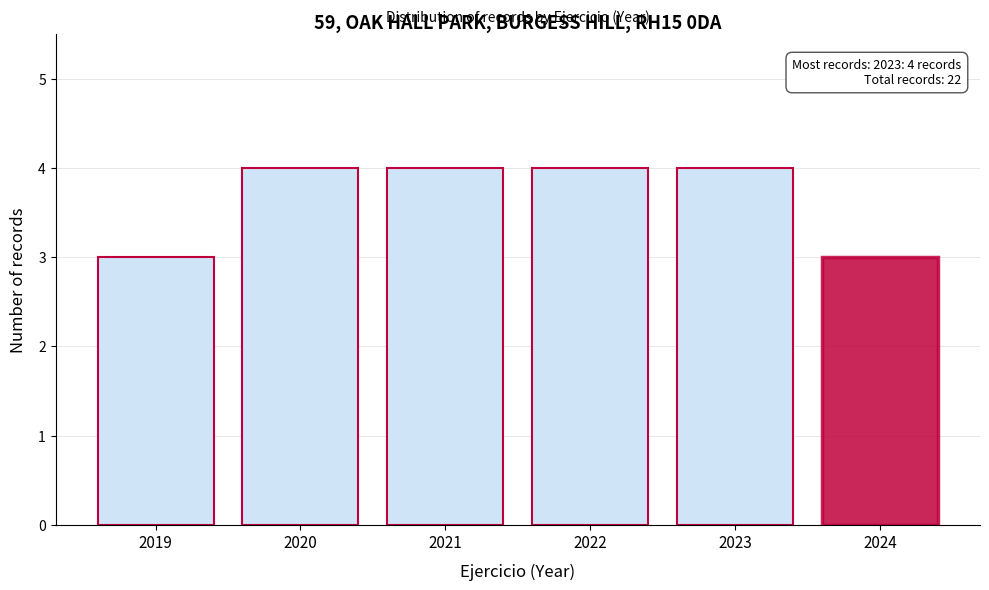

Reading left to right, what are all the values shown in this chart?

3	4	4	4	4	3